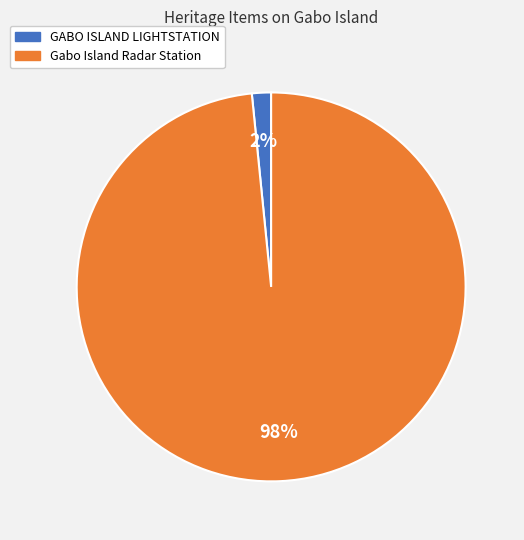

To the nearest percent, what percentage of the pie is Gabo Island Radar Station?

98%